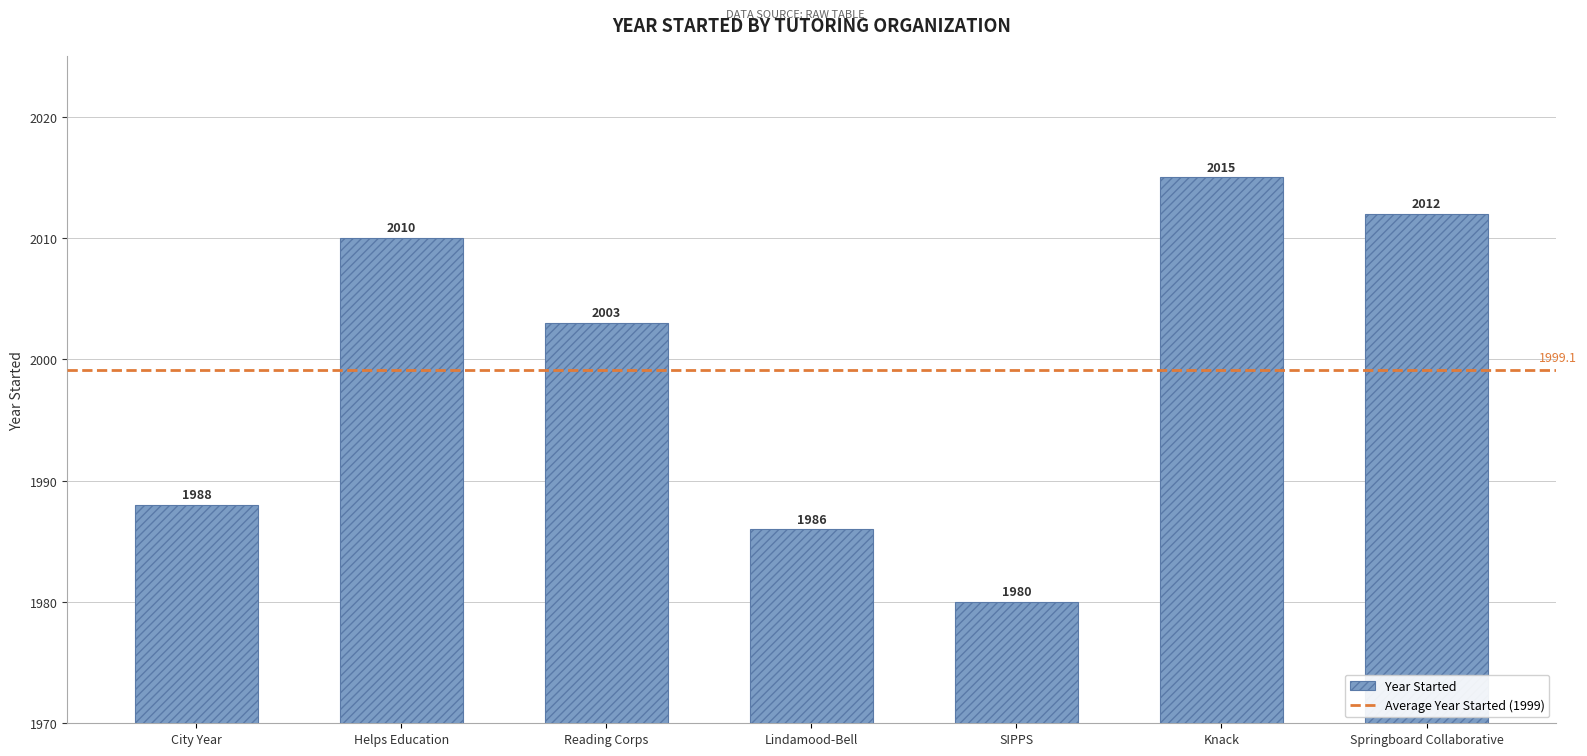

True or false: the data shows 2954 at Knack.

False